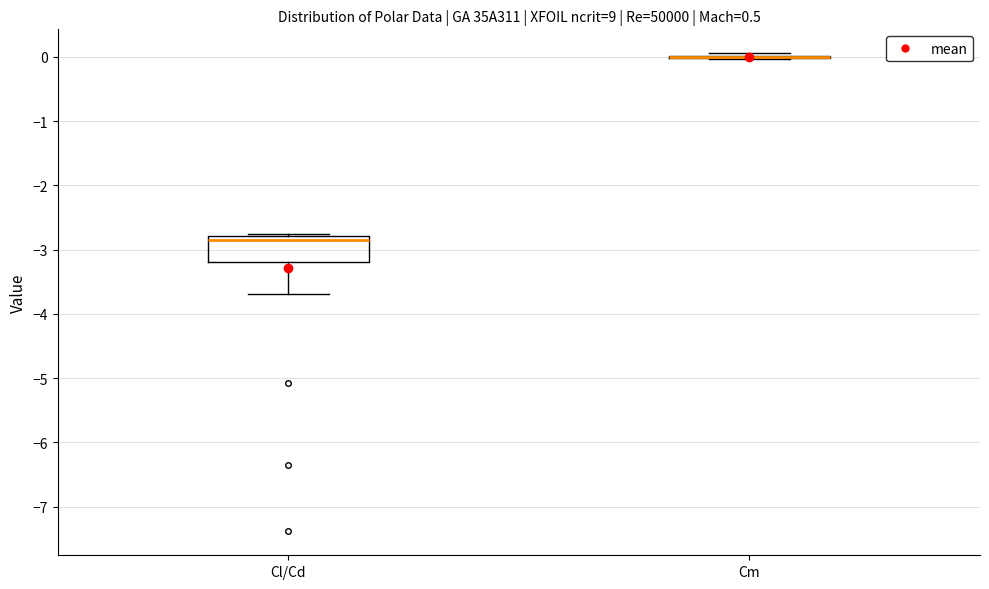

Reading left to right, read every box against the y-axis: the position of its median line, the range the box covers, and the ends of its whiskers. The values are not printed on the chart, so give them approximately, as read against the axis.

Cl/Cd: median -2.9, box -3.2 to -2.8, whiskers -3.7 to -2.8 (just above the box's upper edge)
Cm: box collapsed to a line at 0.0, whiskers 0.0 to 0.1